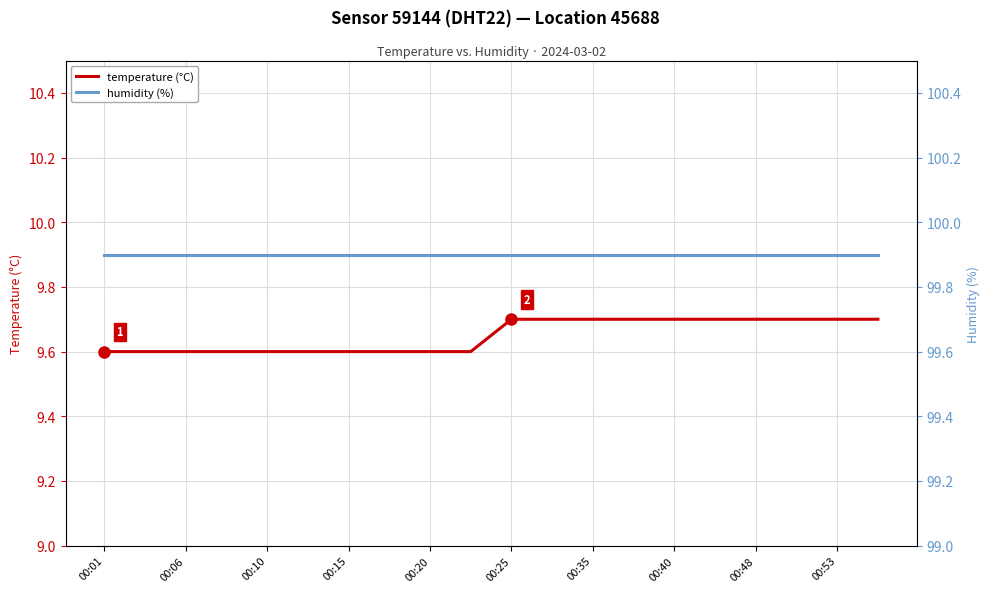

Reading right to left, list all the values displayed in this chart.

temperature (°C): 9.7	9.7	9.7	9.7	9.7	9.7	9.7	9.7	9.7	9.7	9.6	9.6	9.6	9.6	9.6	9.6	9.6	9.6	9.6	9.6
humidity (%): 99.9	99.9	99.9	99.9	99.9	99.9	99.9	99.9	99.9	99.9	99.9	99.9	99.9	99.9	99.9	99.9	99.9	99.9	99.9	99.9